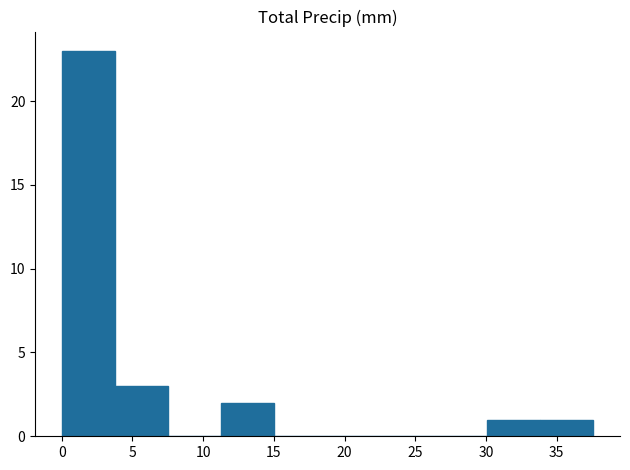

Which range on the x-axis has the tallest bar?

0.0 to 4.0